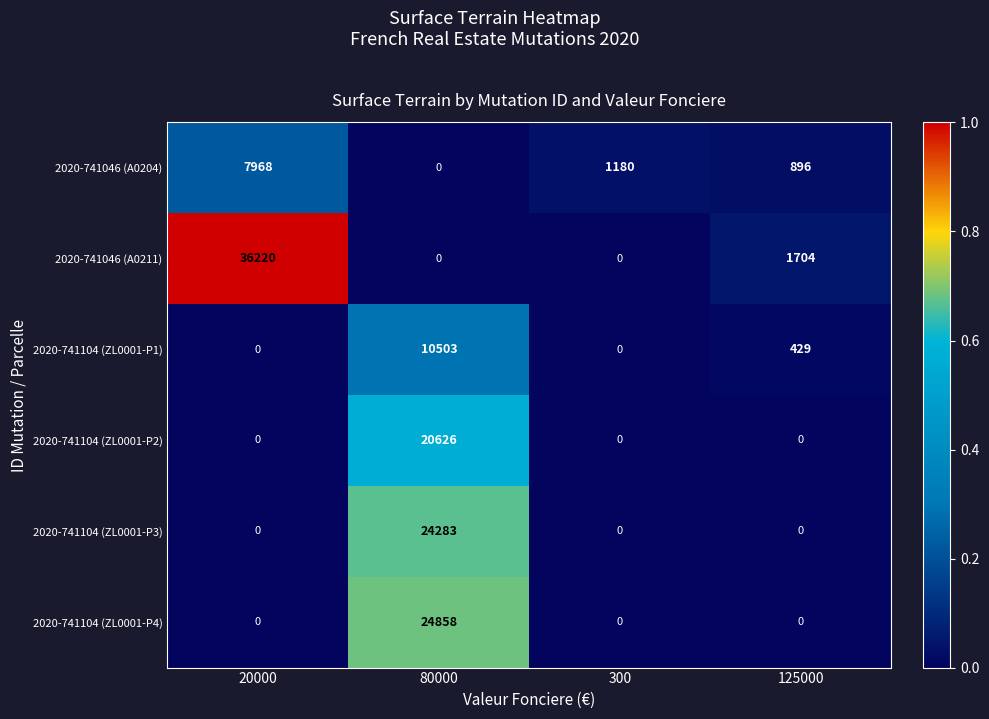

True or false: 2020-741104 (ZL0001-P1) has a value of 0 at 20000.

True